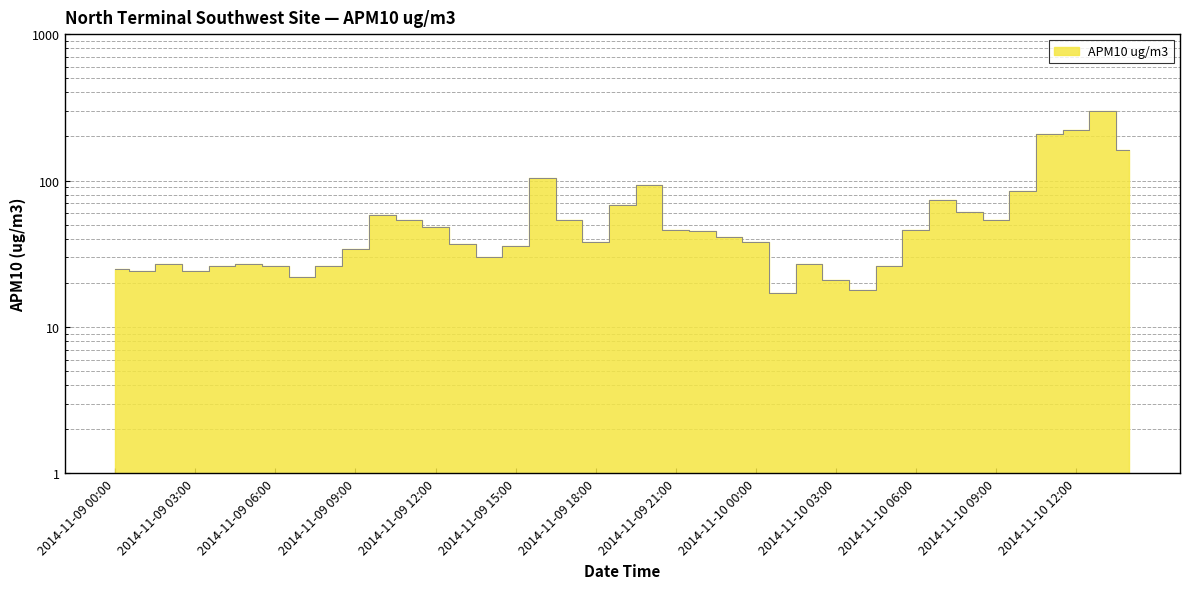

What is the label of the 36th point from the left?

2014-11-10 11:00